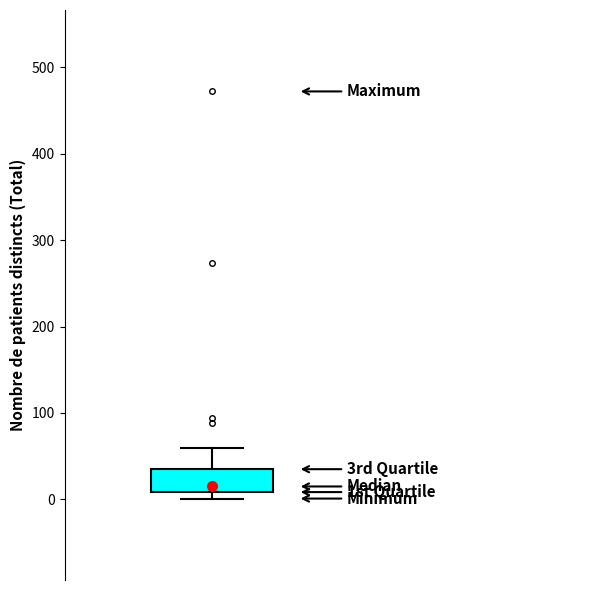

Transcribe this box plot: give where the median line is, the range the box spans, and where the two whiskers end, as read against the y-axis. The values are not printed on the chart, so give them approximately, as read against the axis.

median 20, box 10 to 40, whiskers 0 to 60